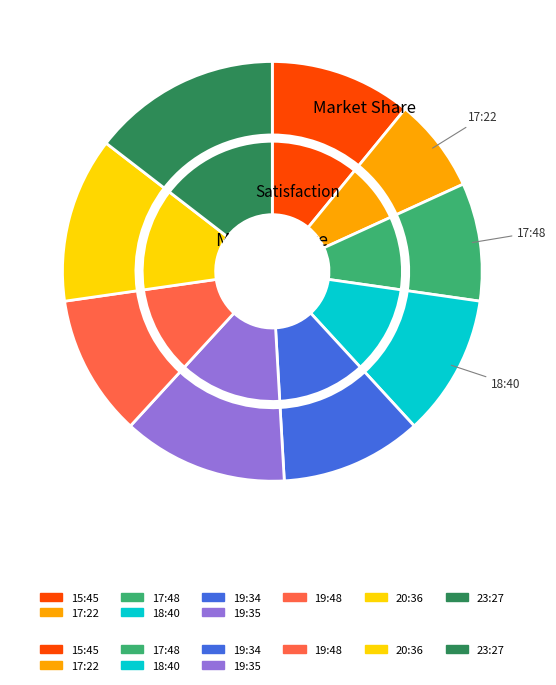

To the nearest percent, what is the combined percentage of 2024-02-13T15:45 and 2024-02-13T19:35?

24%